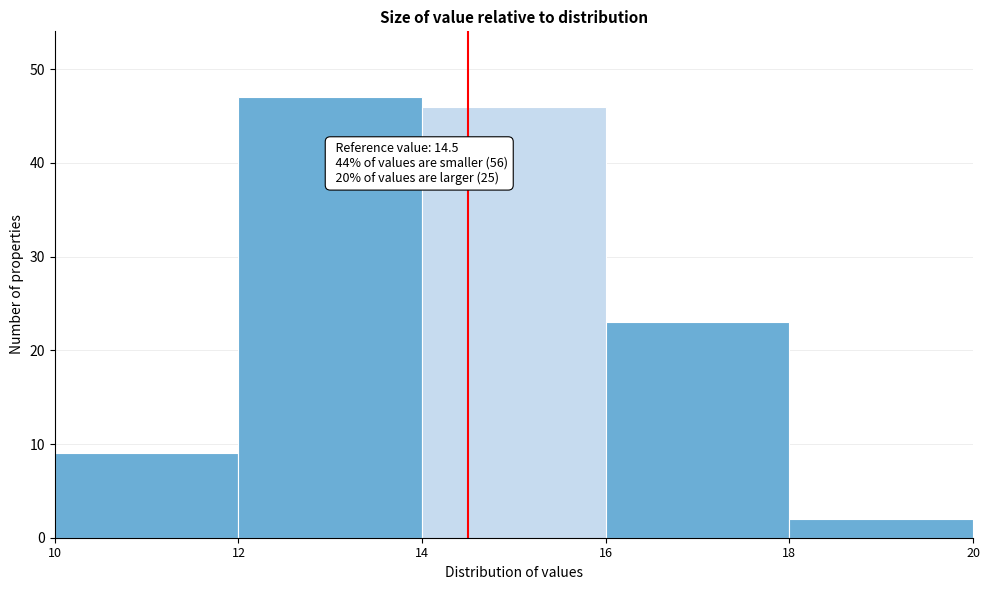

Which range on the x-axis has the tallest bar?

12 to 14